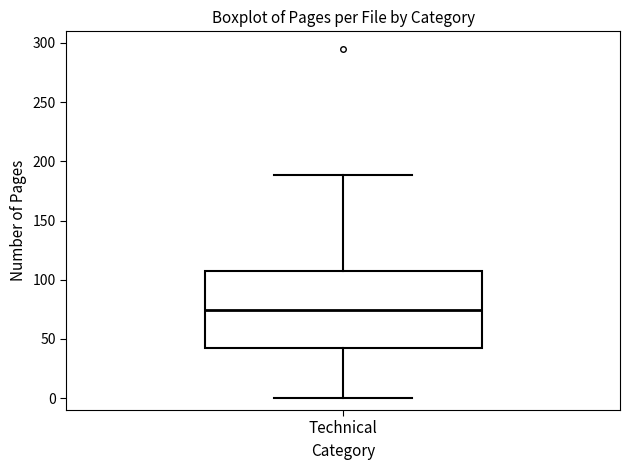

Where does the upper whisker of the box for Technical end on the y-axis? The values are not printed on the chart, so give them approximately, as read against the axis.

190